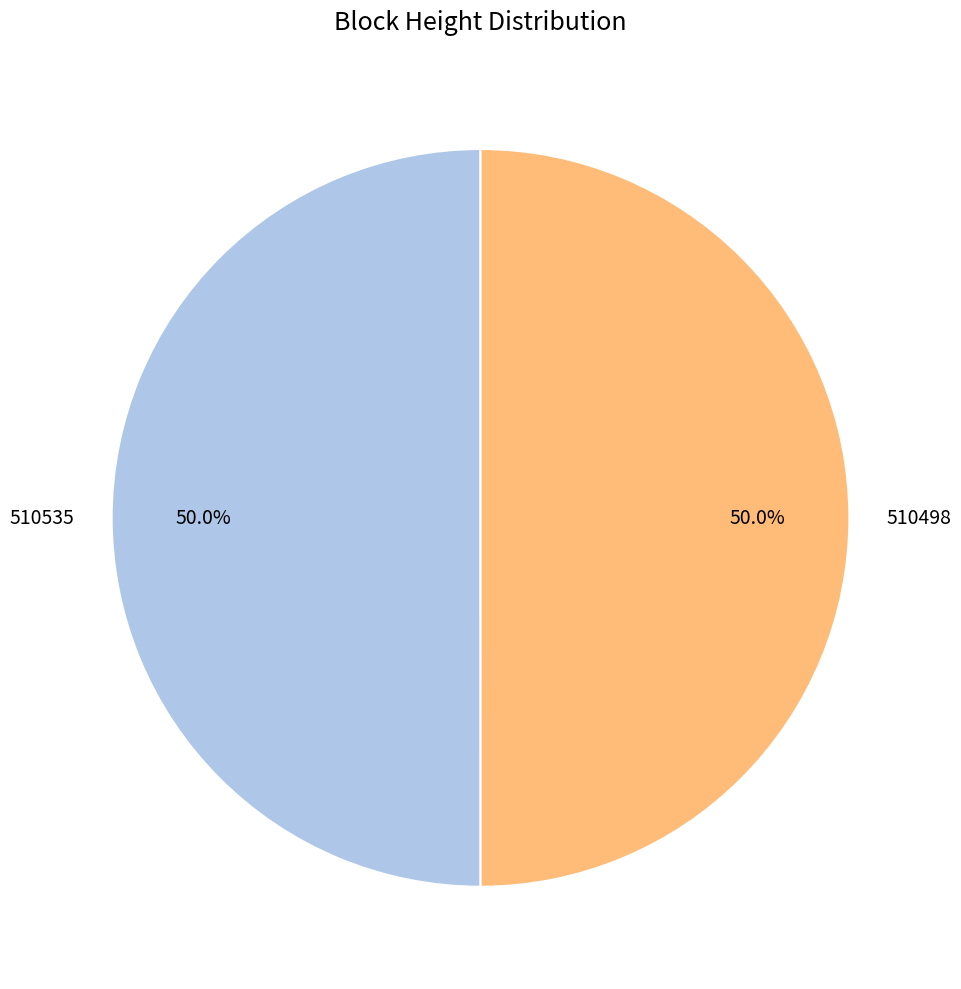

What is the ratio of the value at 510498 to the value at 510535?

1.0